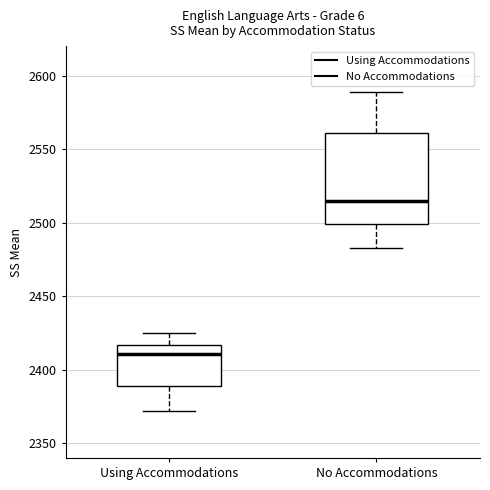

Reading left to right, transcribe this box plot: for each box, give where its median line is, the range the box spans, and where its two whiskers end, as read against the y-axis. The values are not printed on the chart, so give them approximately, as read against the axis.

Using Accommodations: median 2410, box 2390 to 2415, whiskers 2370 to 2425
No Accommodations: median 2515, box 2500 to 2560, whiskers 2485 to 2590